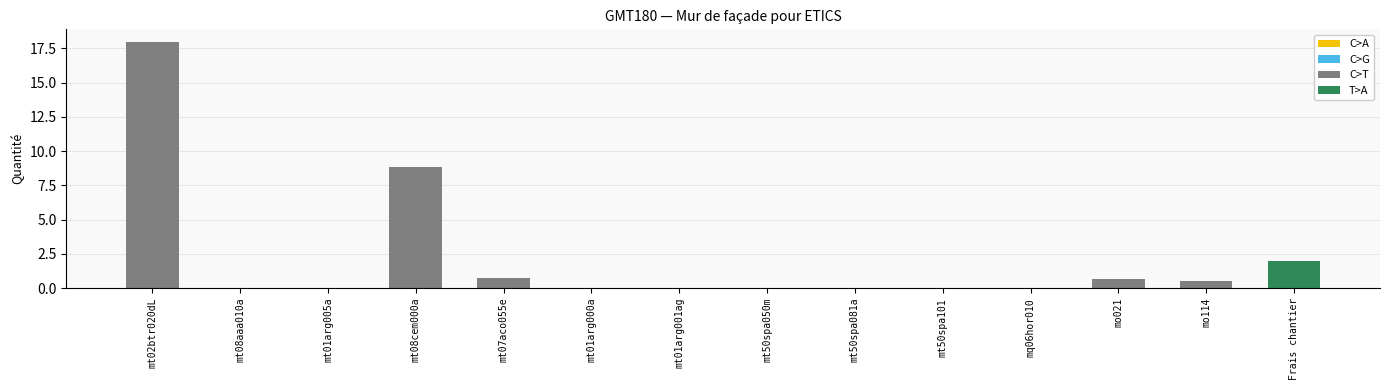

Rank the categories by value from highest to lowest.

mt02btr020dL, mt08cem000a, Frais chantier, mt07aco055e, mo021, mo114, mt01arg005a, mq06hor010, mt50spa101, mt01arg001ag, mt01arg000a, mt08aaa010a, mt50spa081a, mt50spa050m